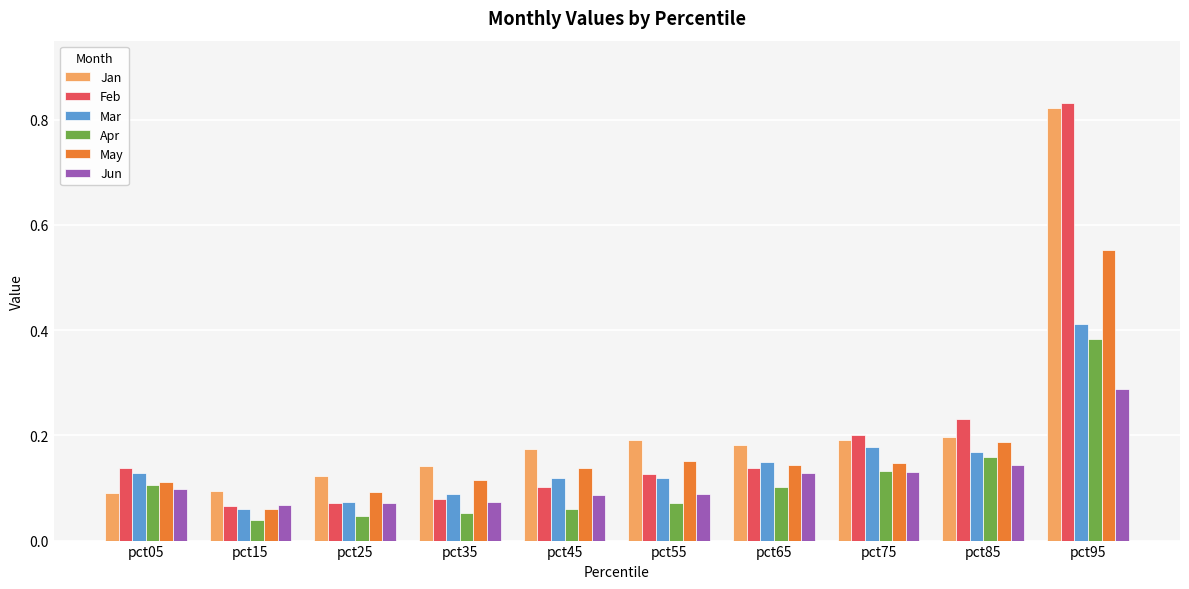

How many groups of bars are there?

10